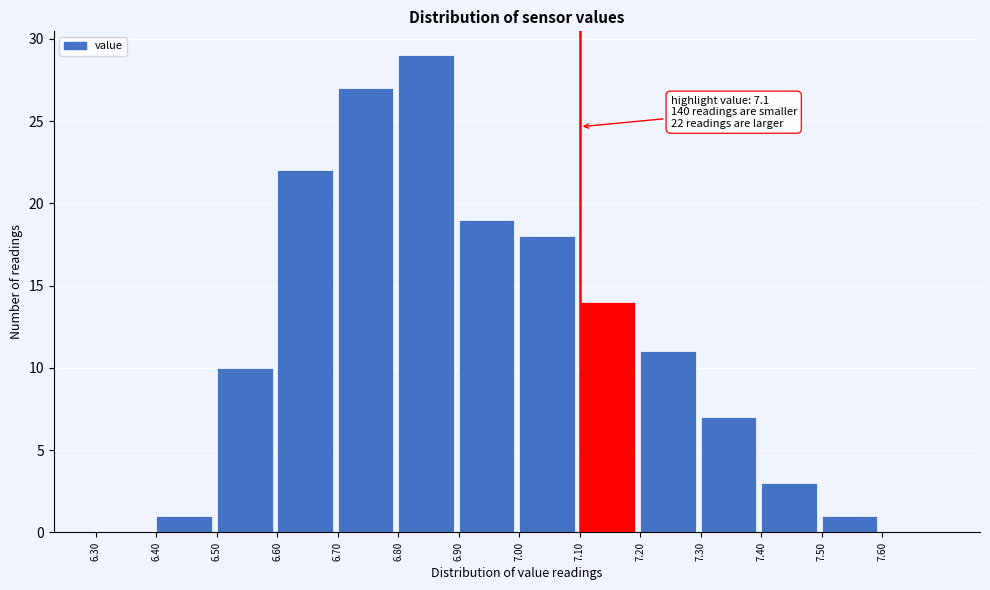

Which range on the x-axis has the tallest bar?

6.8 to 6.9